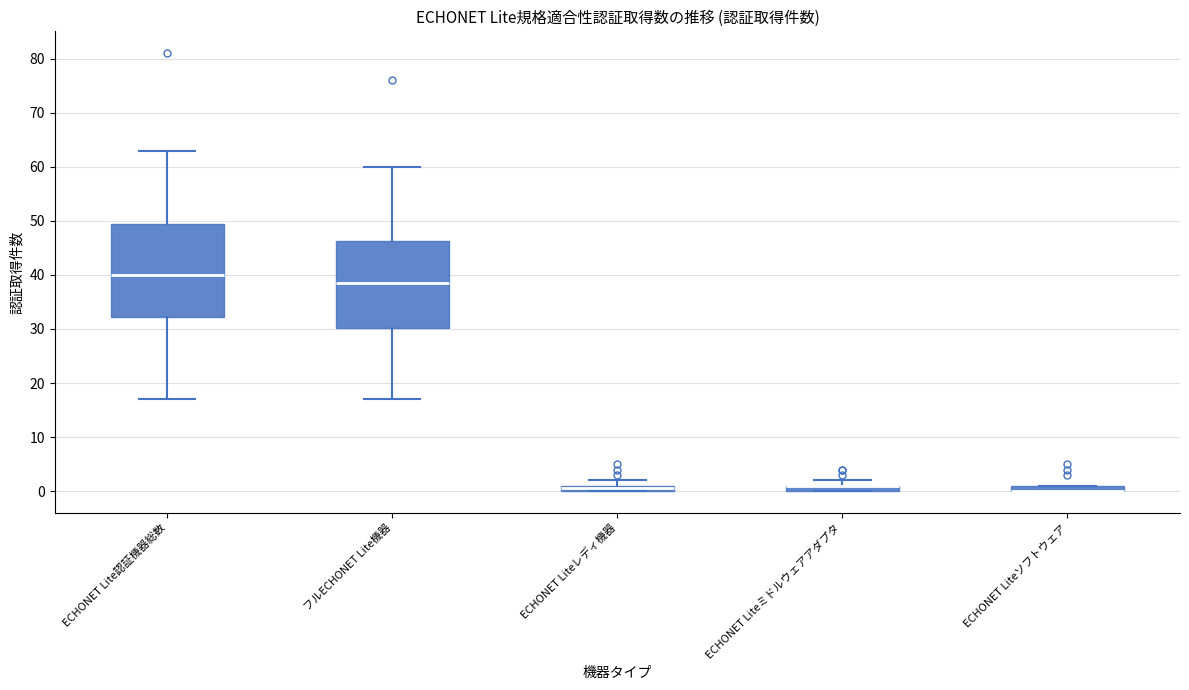

Comparing the boxes themselves (not the whiskers), which one is the tallest?

ECHONET Lite認証機器総数